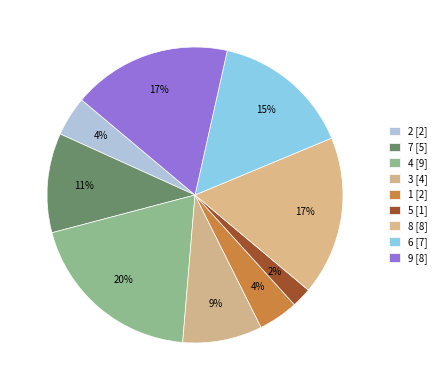

How many segments does this pie chart have?

9